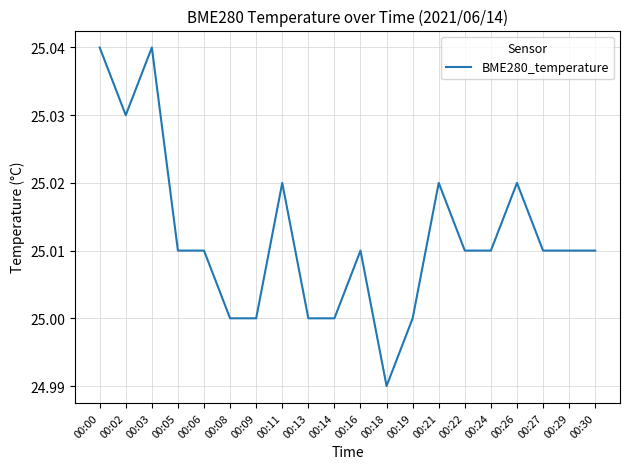

True or false: there are more than 0 points higher than both neighbors.

True